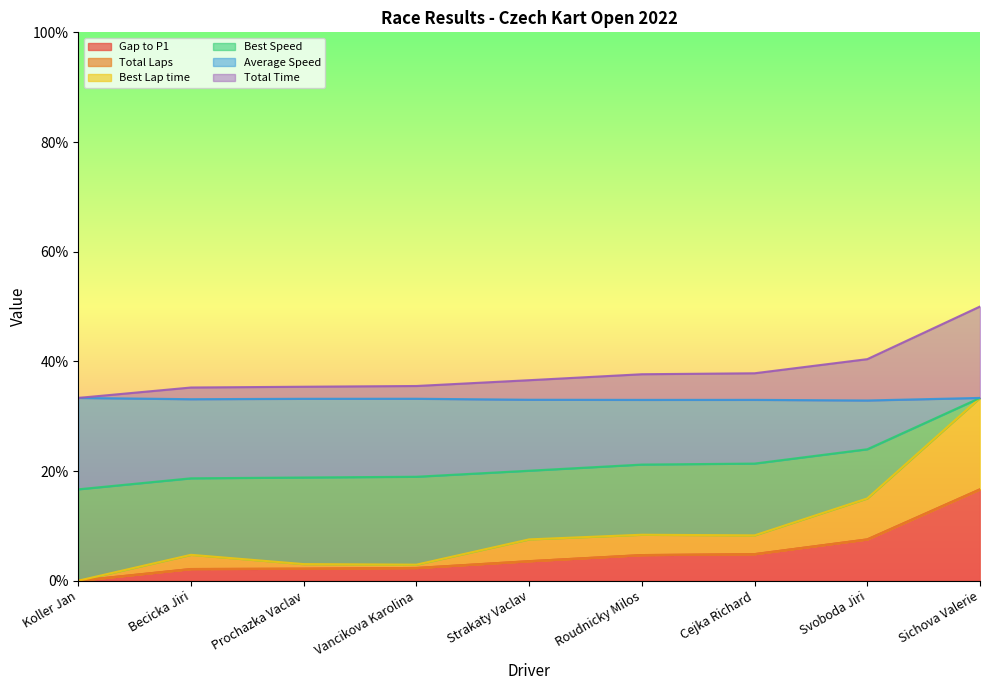

What is the label of the 5th point from the left?

Strakaty Vaclav